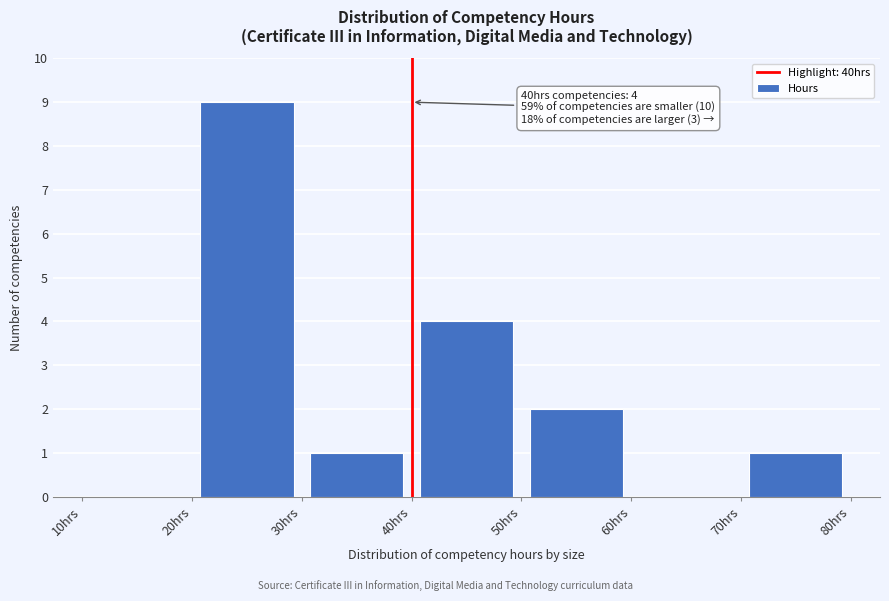

Which range on the x-axis has the tallest bar?

20 to 30